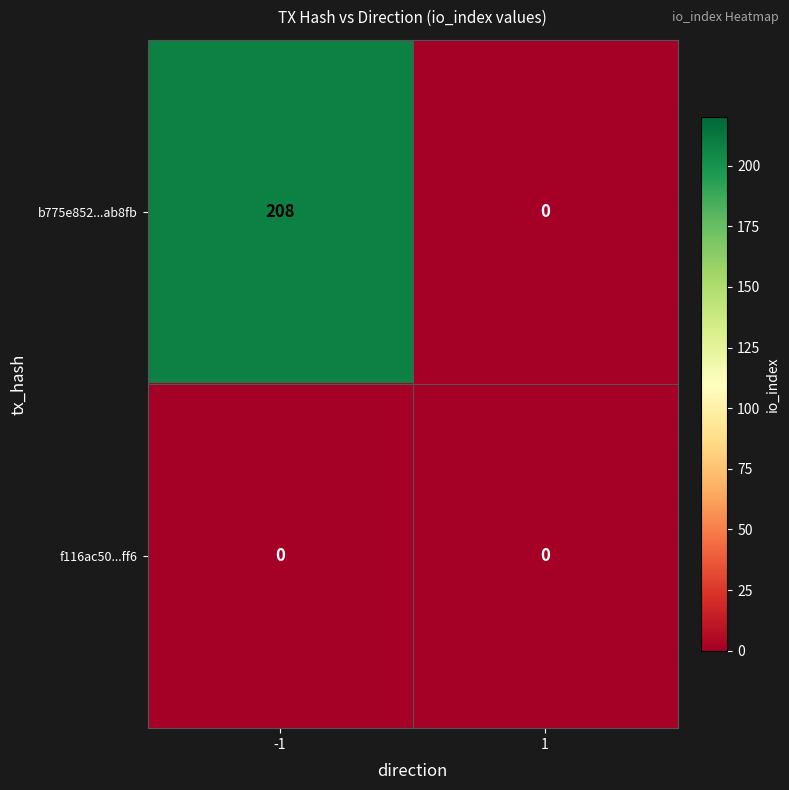

Rank the series by their maximum value, from highest to lowest.

b775e852...ab8fb, f116ac50...ff6